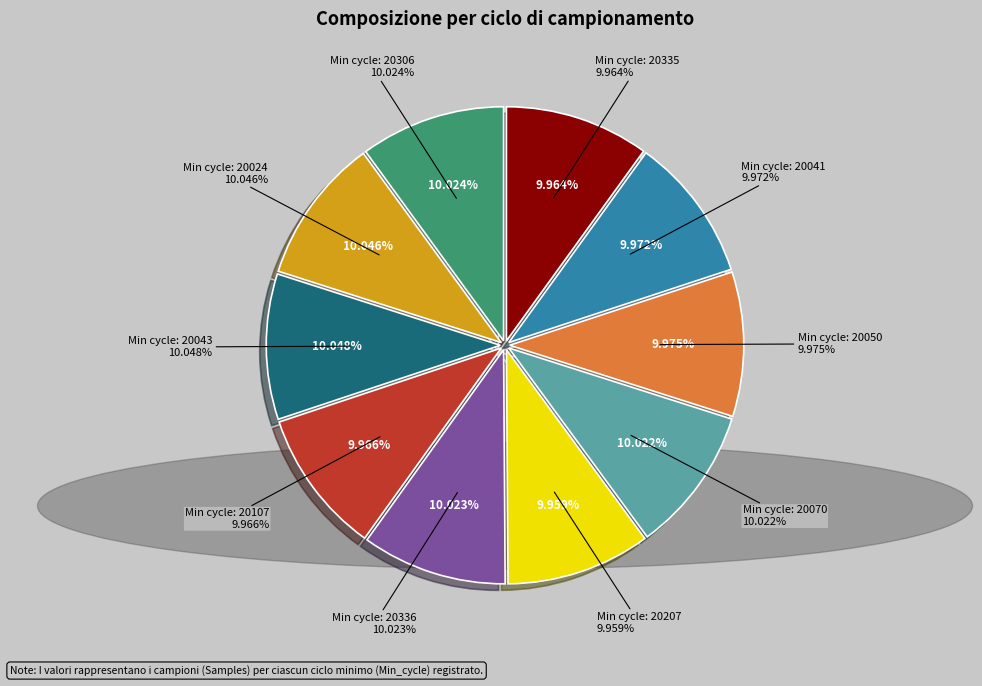

Is 28/20306 the majority of the pie?

No